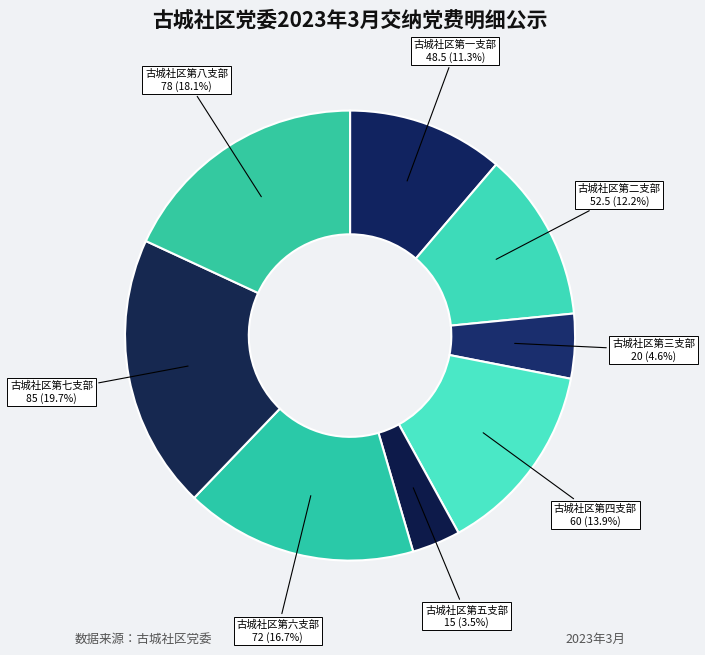

How many slices are in this pie chart?

8